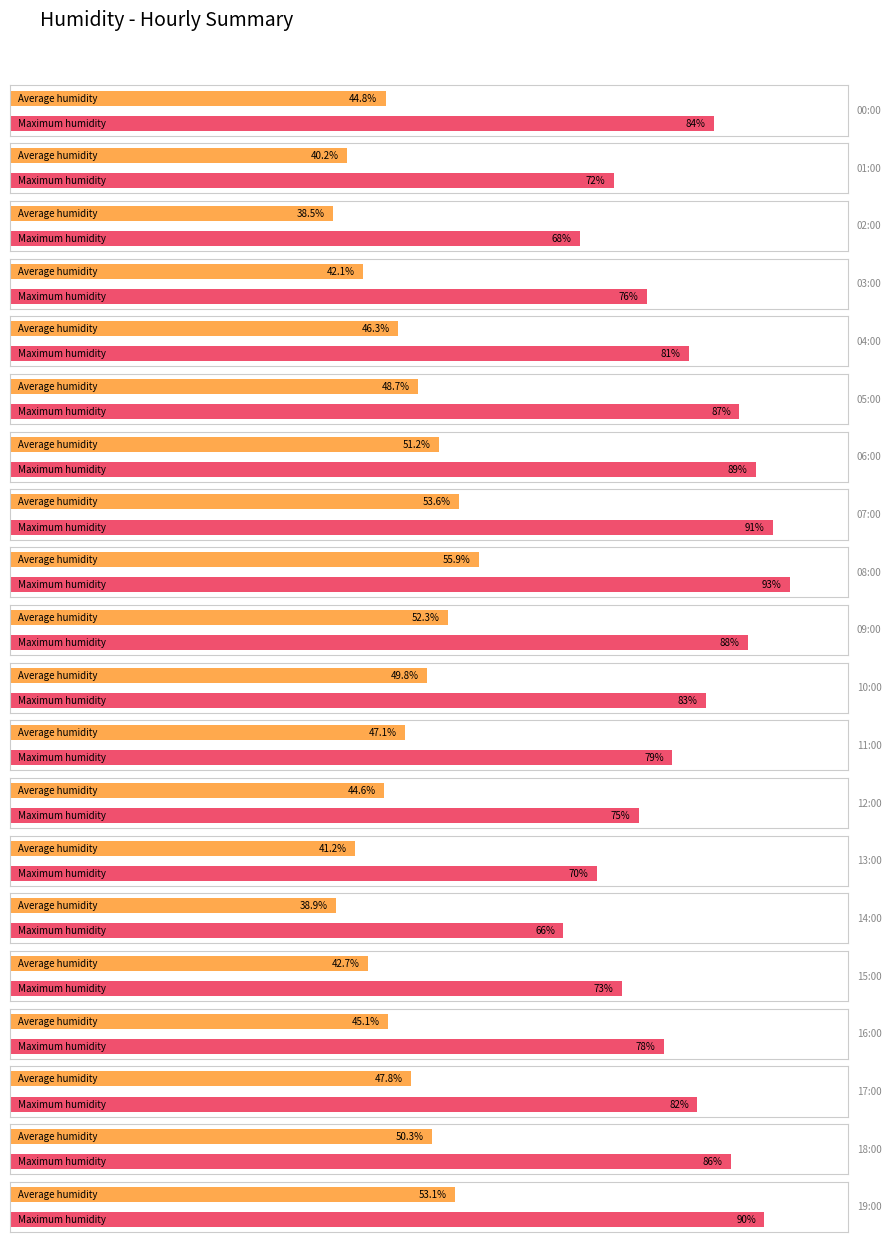

Which series has the widest spread of values?

Maximum humidity